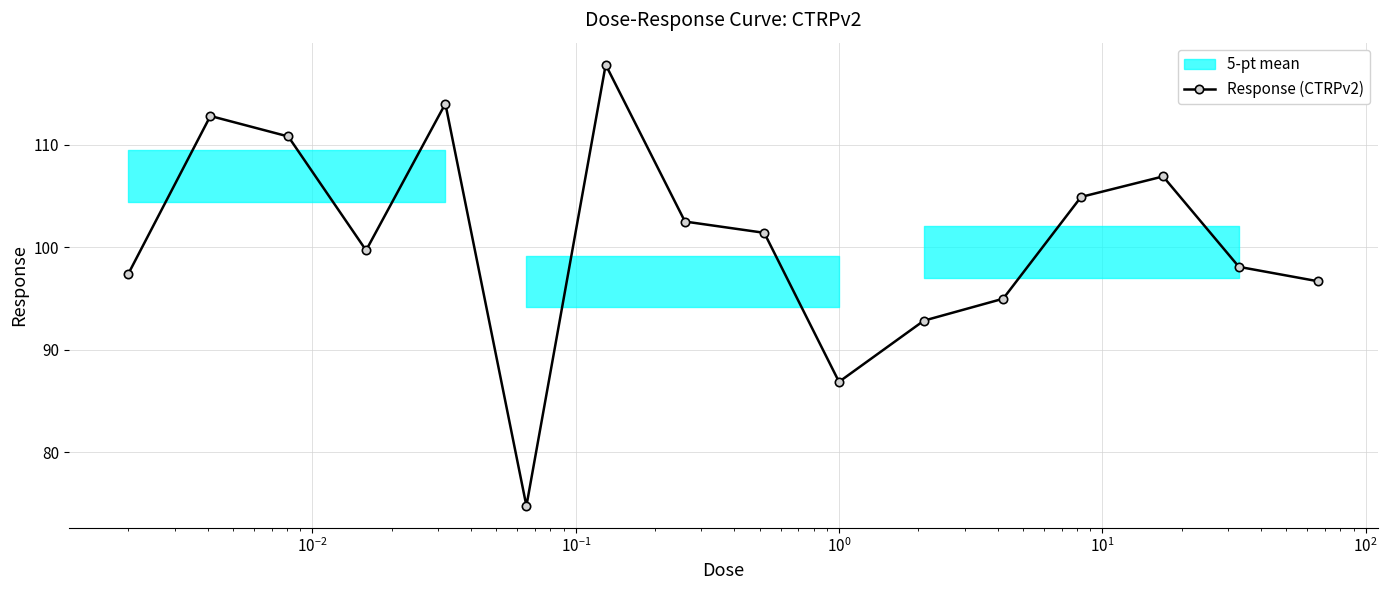

What is the value of the Response (CTRPv2) point at the 10th from the left?

86.9